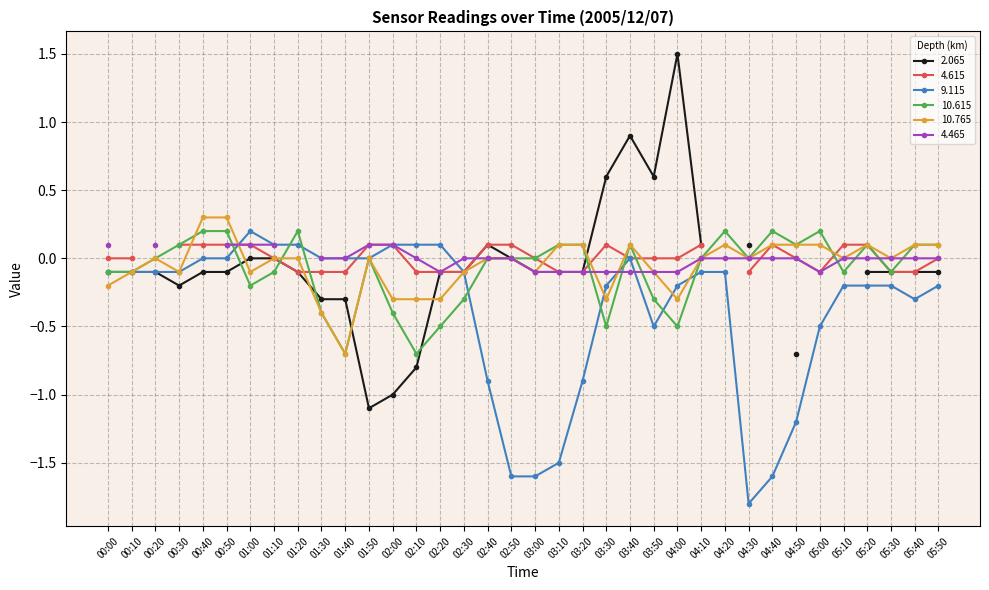

At which label does 10.765 reach its minimum?

01:40